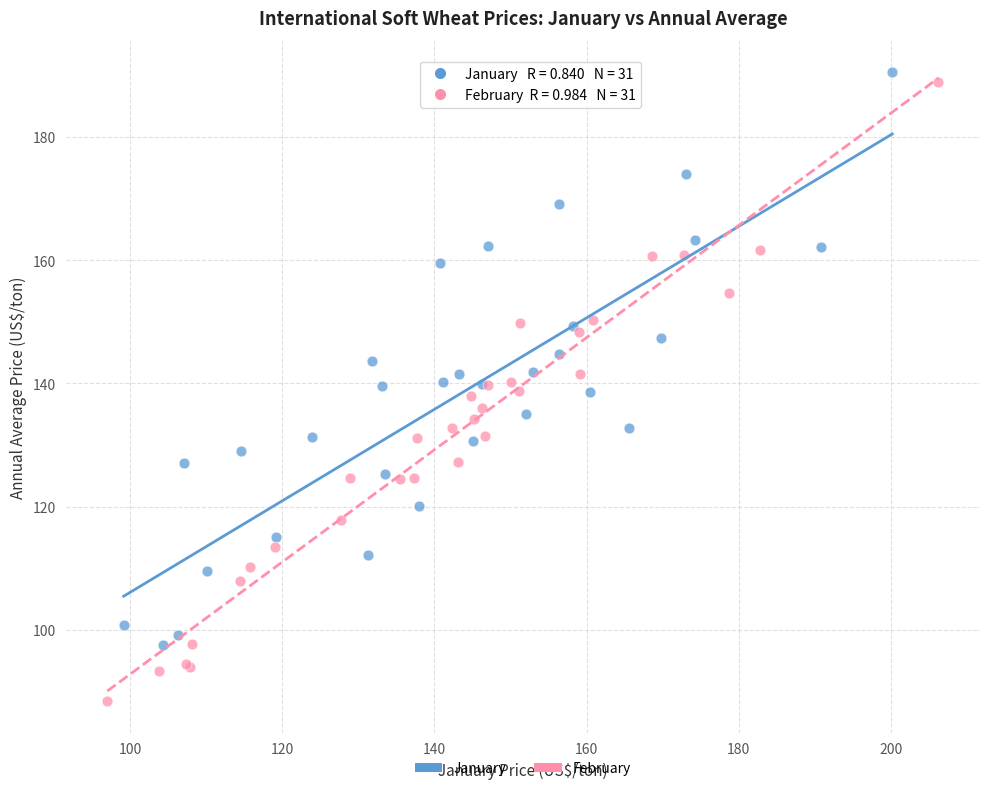

What are all the series names shown in the legend?

January, February